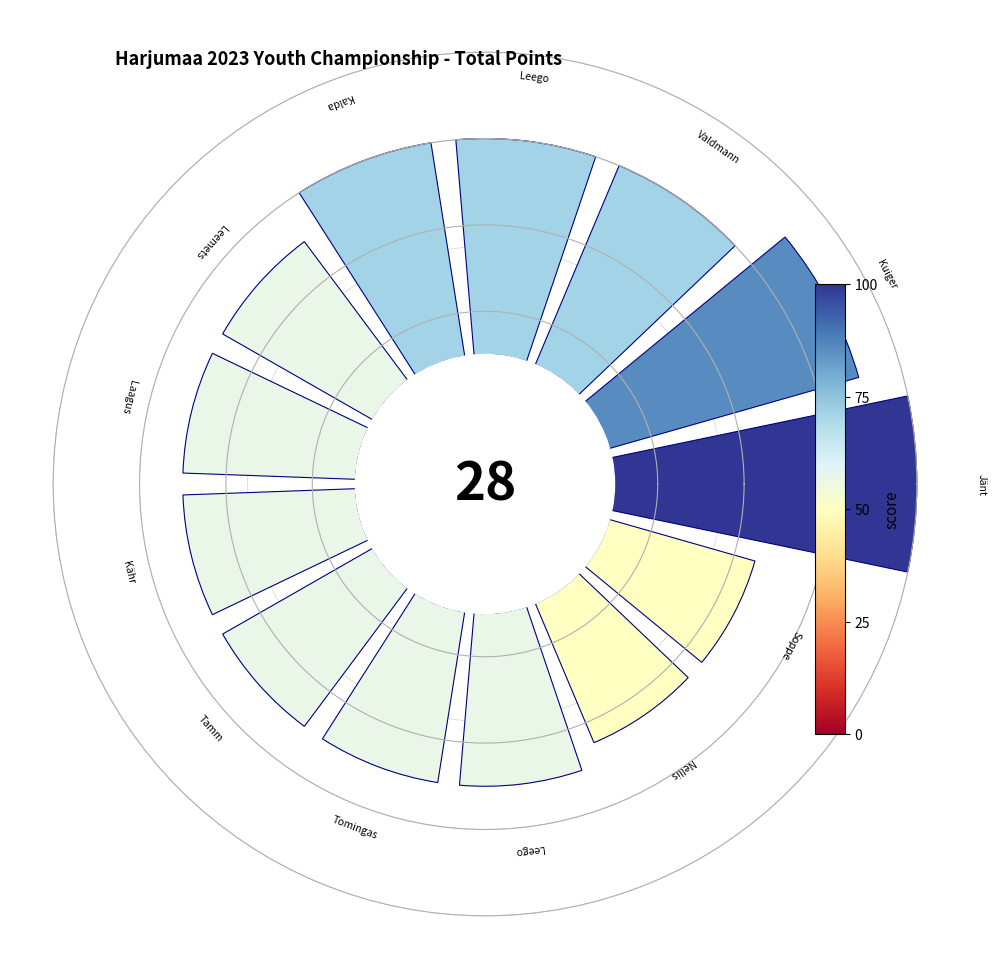

Do 11 and 0 together represent more than half of the pie?

No